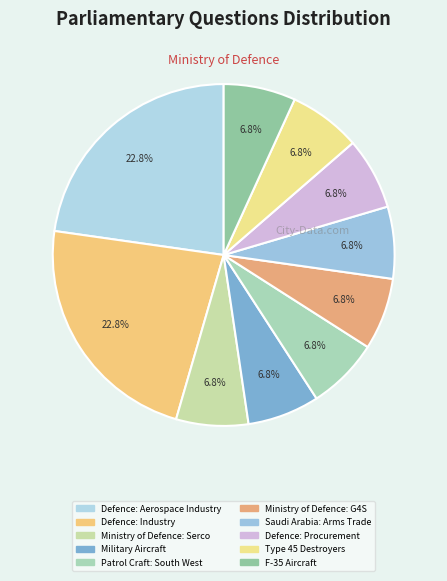

Does Saudi Arabia: Arms Trade represent more than half of the total?

No